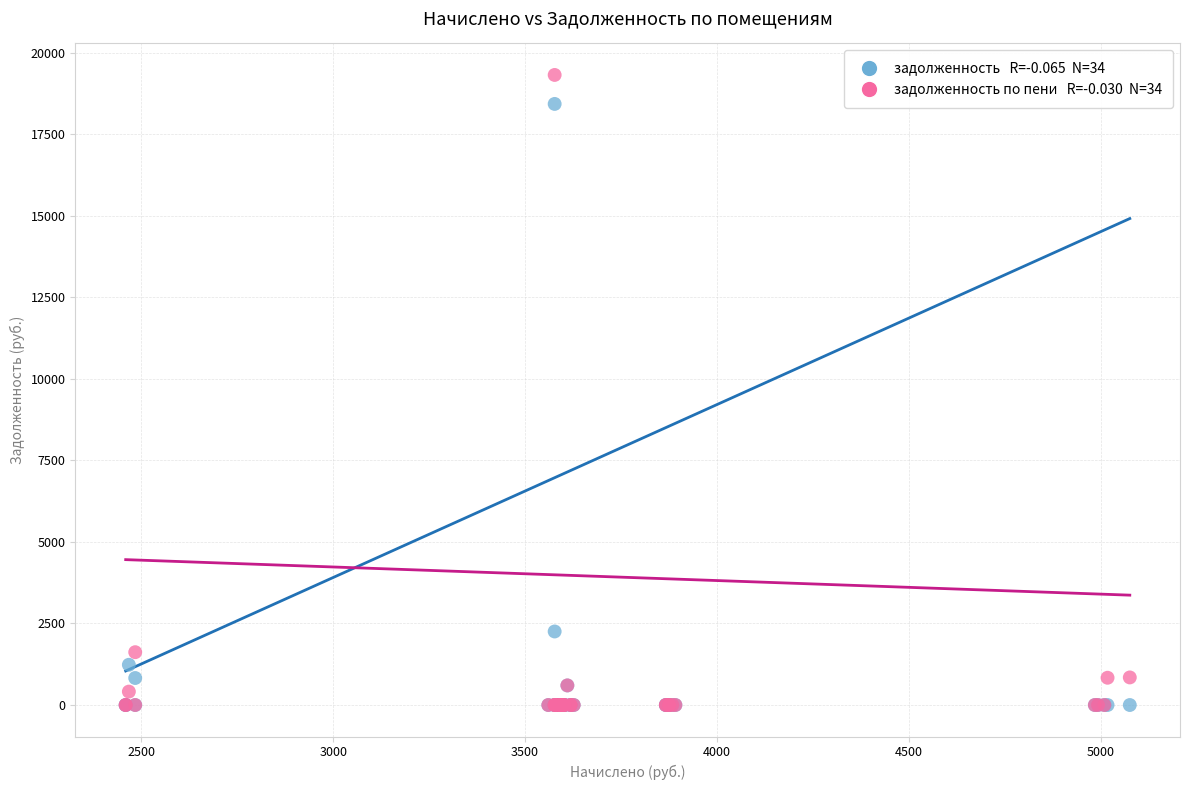

Across all series, what Y value is closest to 9660?

2255.0